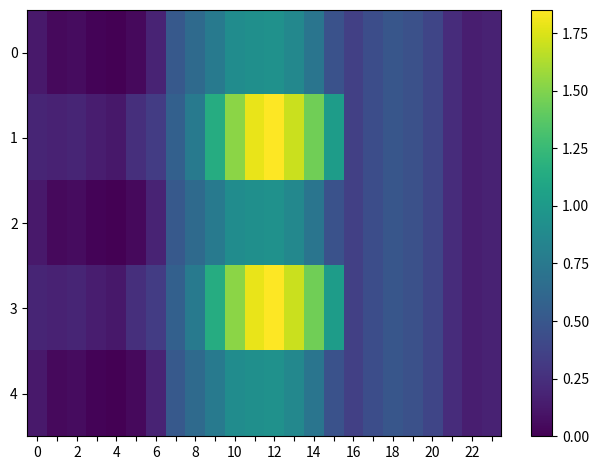

Reading left to right, what are all the values shown in this chart?

0: 0.1	0.0	0.1	0.0	0.0	0.0	0.2	0.5	0.6	0.8	0.9	0.9	0.9	0.9	0.7	0.5	0.4	0.4	0.5	0.5	0.4	0.2	0.2	0.2
1: 0.2	0.2	0.2	0.2	0.1	0.3	0.3	0.6	0.8	1.1	1.5	1.8	1.9	1.7	1.4	1.0	0.4	0.4	0.5	0.5	0.4	0.2	0.2	0.2
2: 0.1	0.0	0.1	0.0	0.0	0.0	0.2	0.5	0.6	0.8	0.9	0.9	0.9	0.9	0.7	0.5	0.4	0.4	0.5	0.5	0.4	0.2	0.2	0.2
3: 0.2	0.2	0.2	0.2	0.1	0.3	0.3	0.6	0.8	1.1	1.5	1.8	1.9	1.7	1.4	1.0	0.4	0.4	0.5	0.5	0.4	0.2	0.2	0.2
4: 0.1	0.0	0.1	0.0	0.0	0.0	0.2	0.5	0.6	0.8	0.9	0.9	0.9	0.9	0.7	0.5	0.4	0.4	0.5	0.5	0.4	0.2	0.2	0.2